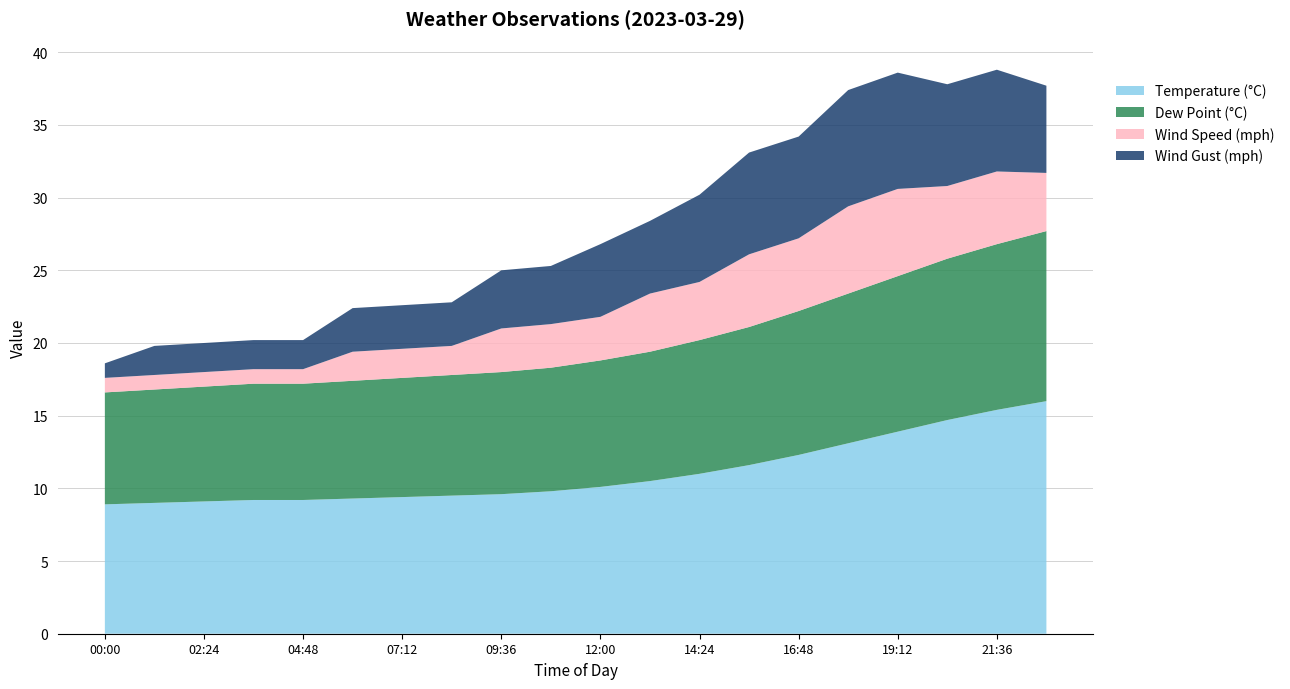

Reading left to right, extract all data points from this chart.

temp: 00:00=8.9	01:12=9.0	02:24=9.1	03:36=9.2	04:48=9.2	06:00=9.3	07:12=9.4	08:24=9.5	09:36=9.6	10:48=9.8	12:00=10.1	13:12=10.5	14:24=11.0	15:36=11.6	16:48=12.3	18:00=13.1	19:12=13.9	20:24=14.7	21:36=15.4	22:48=16.0
dp: 00:00=7.7	01:12=7.8	02:24=7.9	03:36=8.0	04:48=8.0	06:00=8.1	07:12=8.2	08:24=8.3	09:36=8.4	10:48=8.5	12:00=8.7	13:12=8.9	14:24=9.2	15:36=9.5	16:48=9.9	18:00=10.3	19:12=10.7	20:24=11.1	21:36=11.4	22:48=11.7
wind_mph: 00:00=1.0	01:12=1.0	02:24=1.0	03:36=1.0	04:48=1.0	06:00=2.0	07:12=2.0	08:24=2.0	09:36=3.0	10:48=3.0	12:00=3.0	13:12=4.0	14:24=4.0	15:36=5.0	16:48=5.0	18:00=6.0	19:12=6.0	20:24=5.0	21:36=5.0	22:48=4.0
gust_mph: 00:00=1.0	01:12=2.0	02:24=2.0	03:36=2.0	04:48=2.0	06:00=3.0	07:12=3.0	08:24=3.0	09:36=4.0	10:48=4.0	12:00=5.0	13:12=5.0	14:24=6.0	15:36=7.0	16:48=7.0	18:00=8.0	19:12=8.0	20:24=7.0	21:36=7.0	22:48=6.0